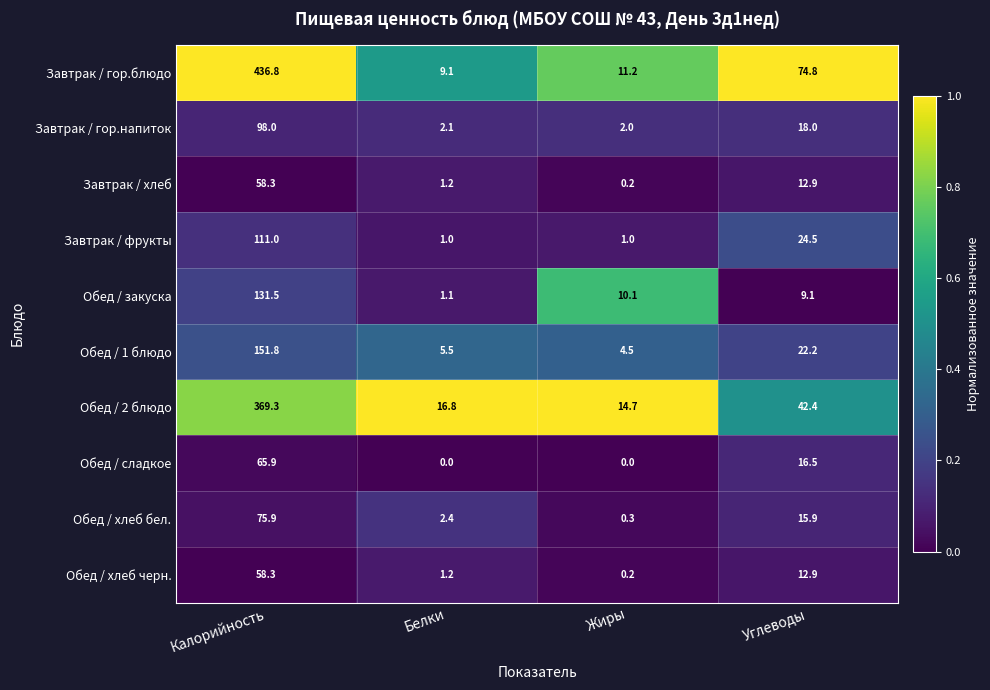

What is the sum of all Обед / хлеб черн. values?

72.6